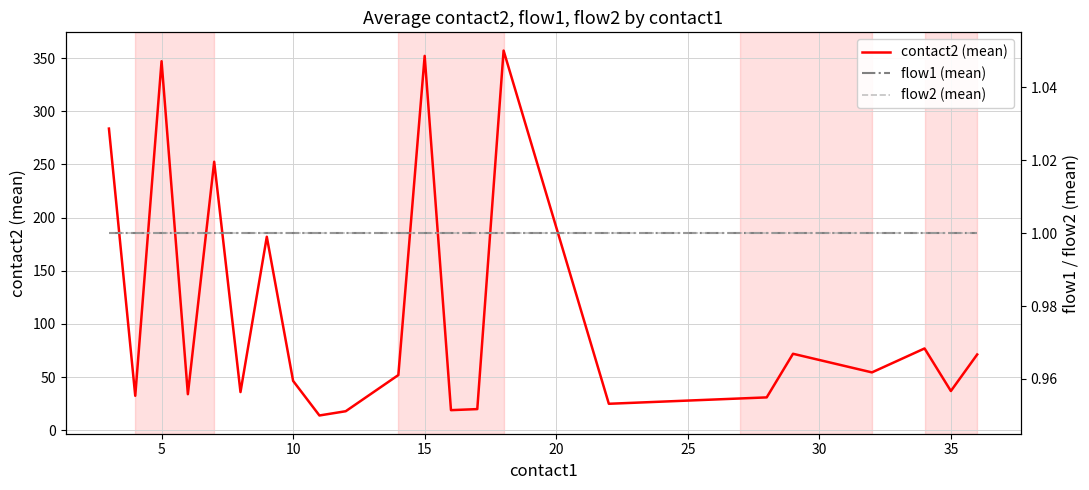

What is the lowest value of the contact2 (mean) series?

14.0